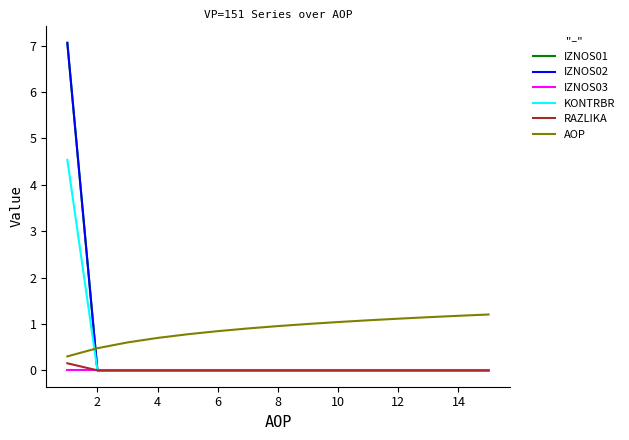

After their last crossing, which series has the higher values: AOP or IZNOS02?

AOP